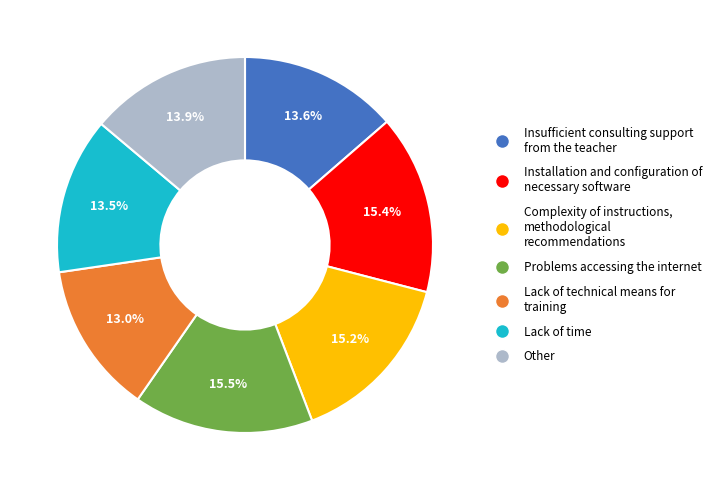

Is there any slice that represents more than half of the pie?

No